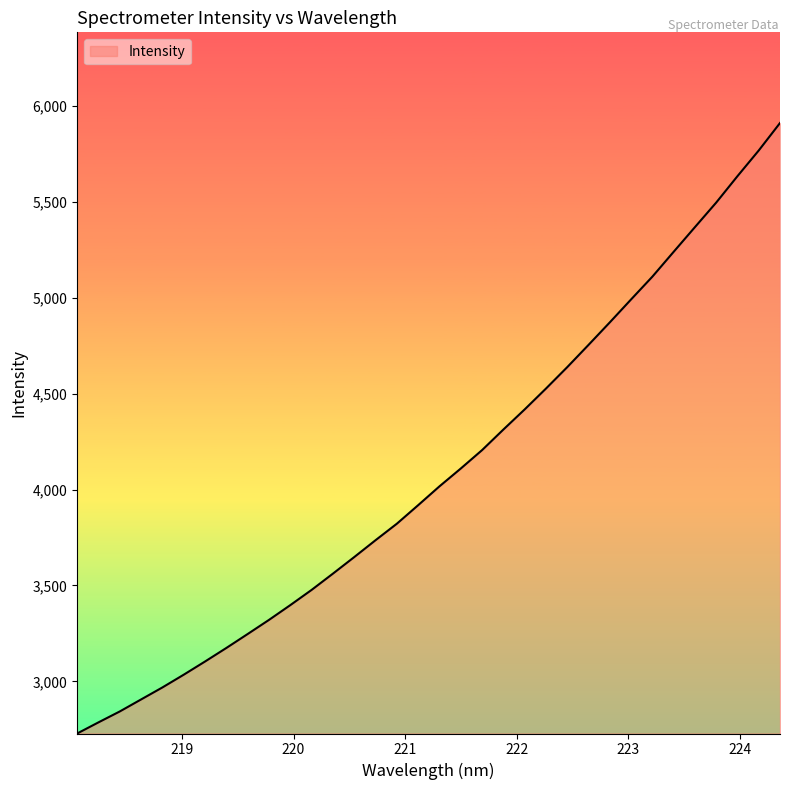

True or false: there are more than 0 points higher than both neighbors.

False